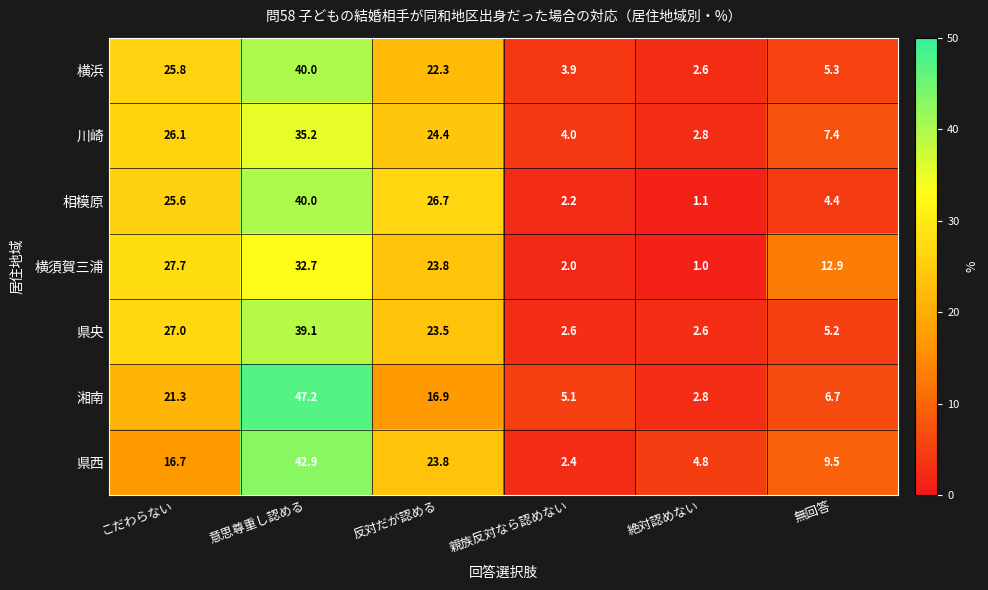

Is it true that 県央 equals 39.1 at 意思尊重し認める?

True